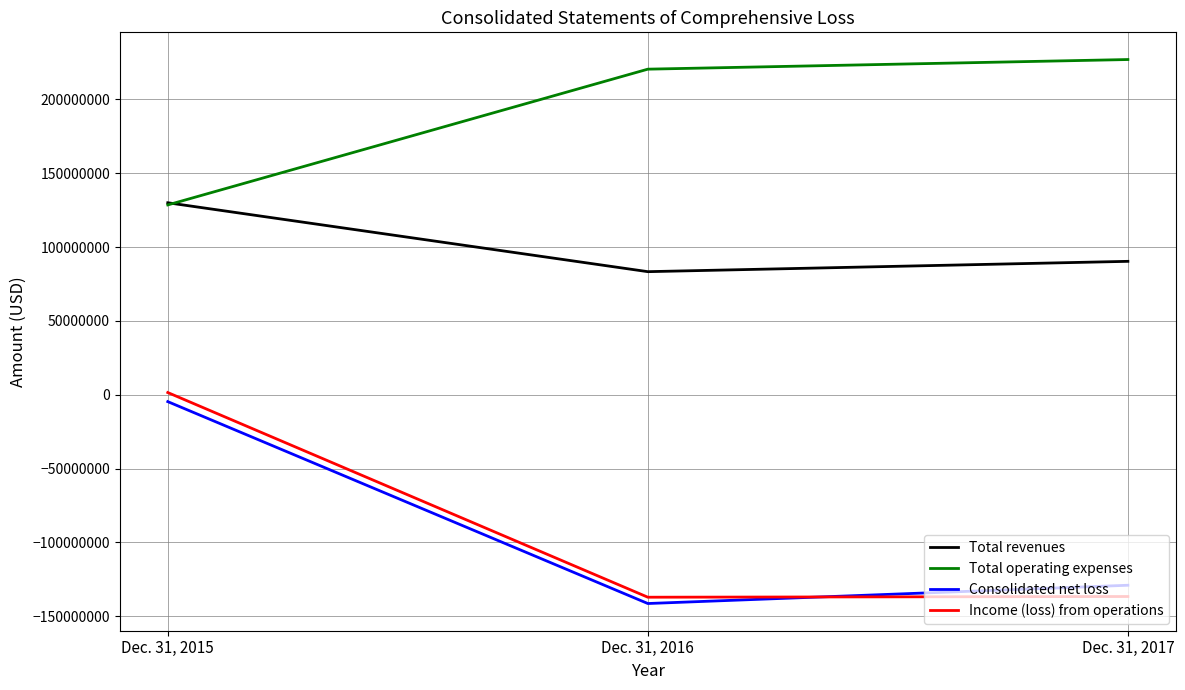

True or false: Total operating expenses has a value of 379051072 at Dec. 31, 2016.

False